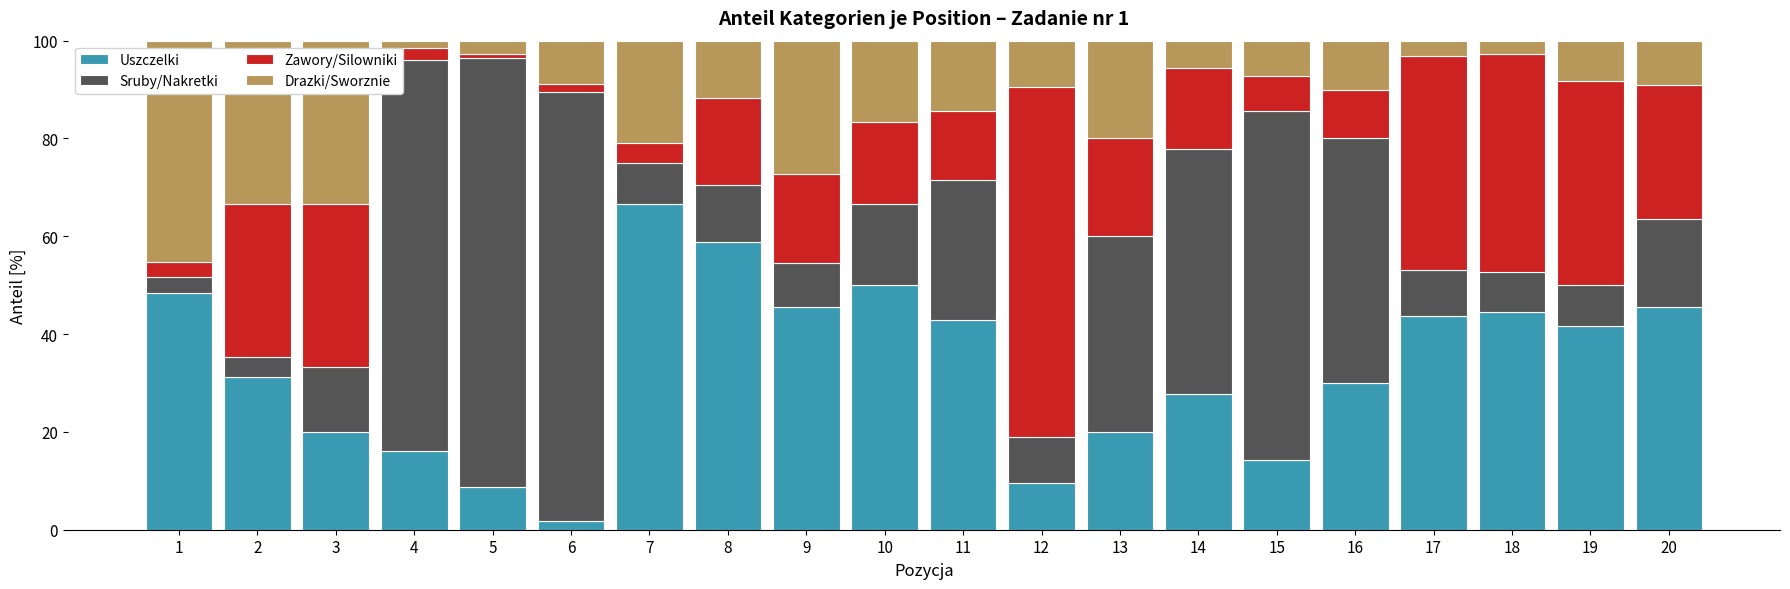

True or false: Uszczelki has a value of 73.1 at 19.

False